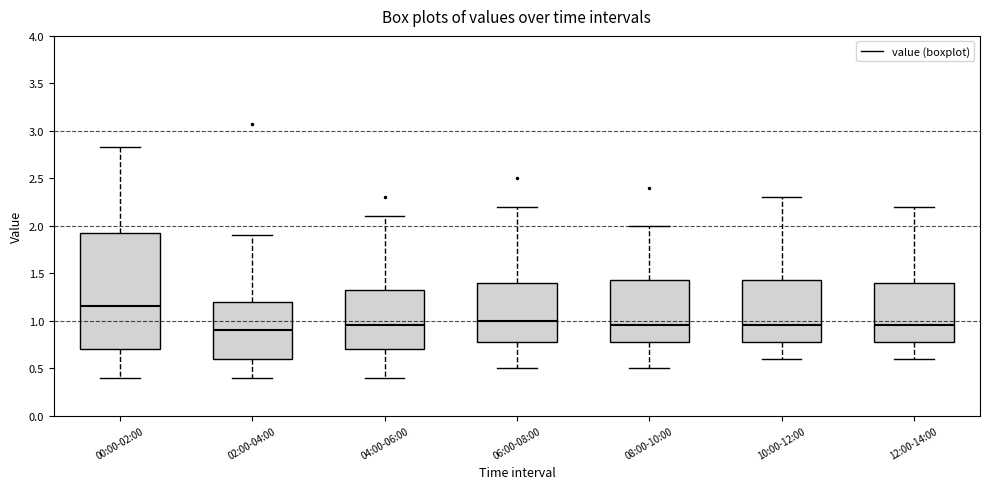

Comparing the boxes themselves (not the whiskers), which one is the tallest?

00:00-02:00